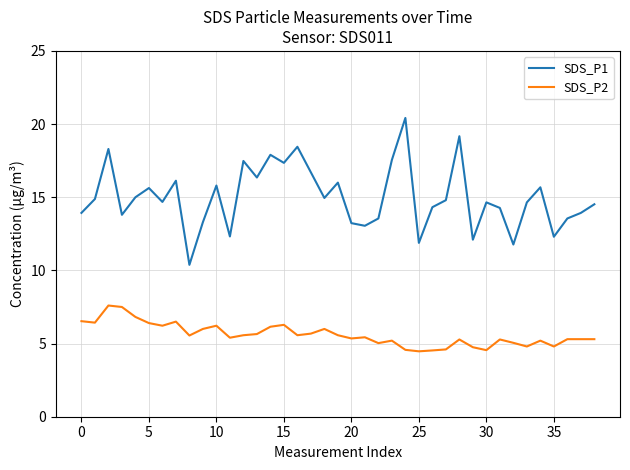

True or false: SDS_P1 and SDS_P2 intersect in this chart.

False